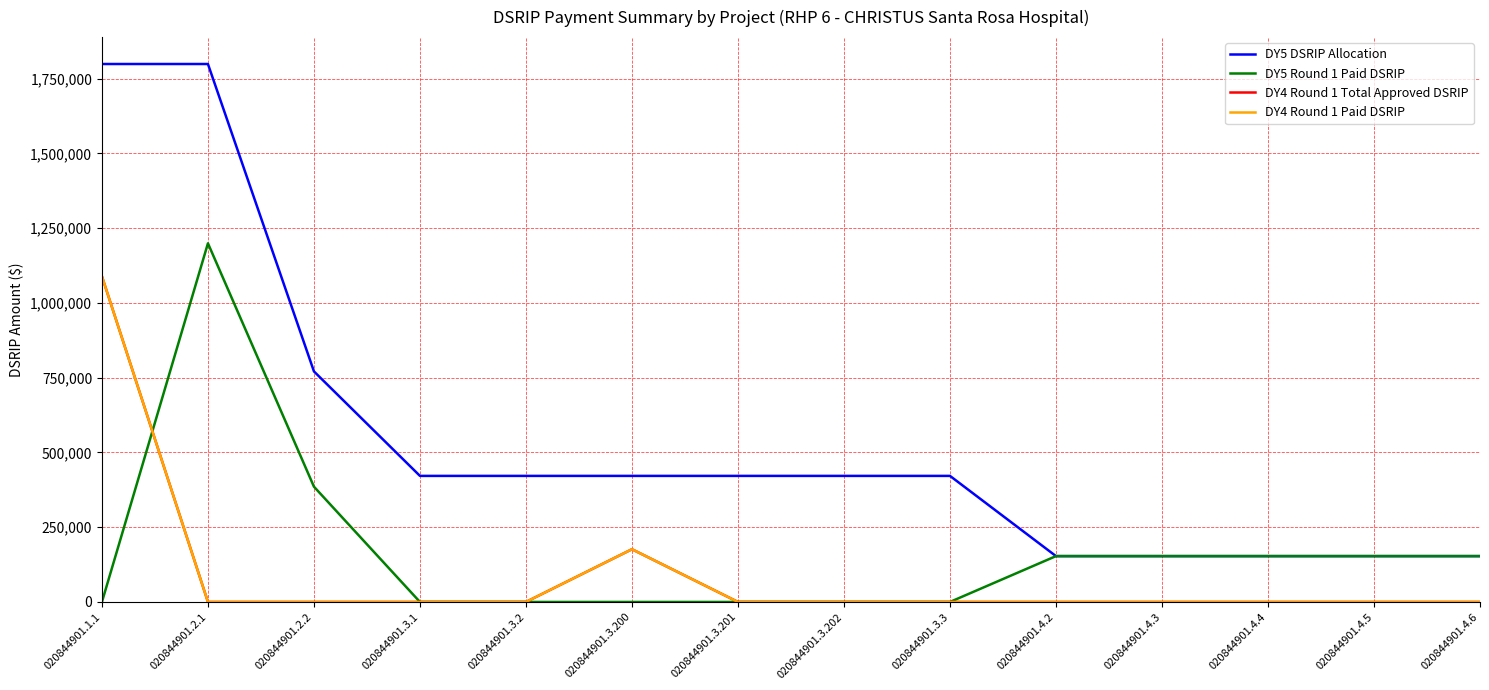

Read the DY5 Round 1 Paid DSRIP value at 020844901.4.2.

153288.0